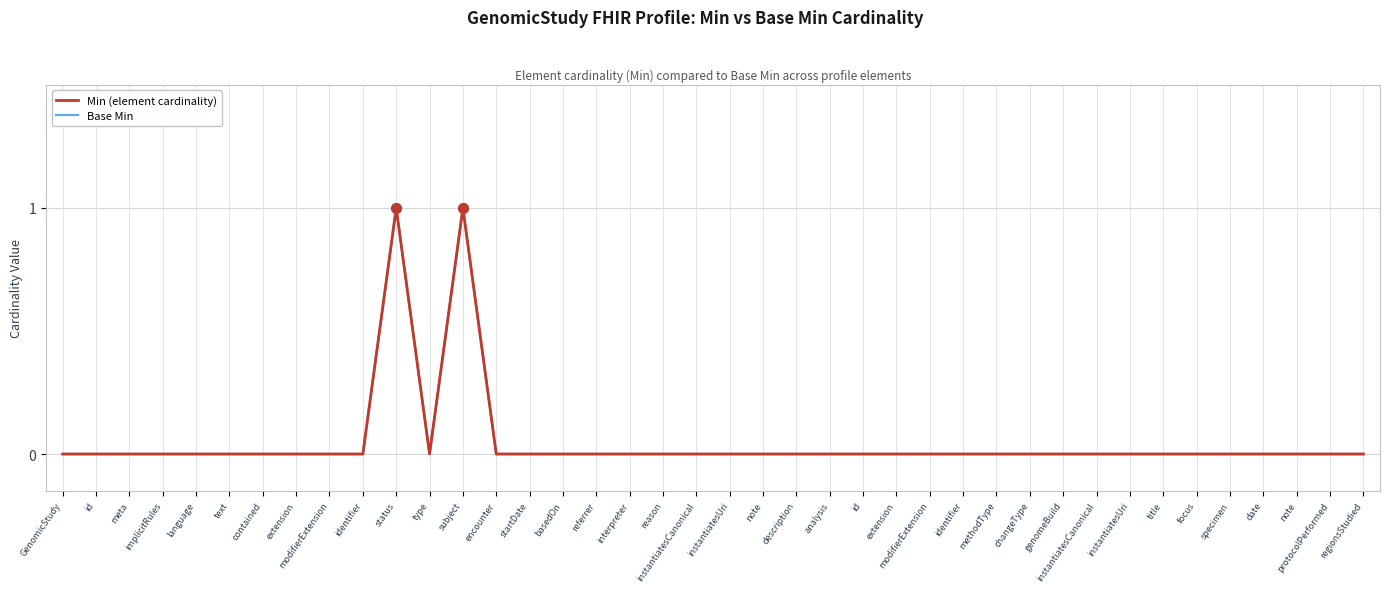

Is it true that Base Min equals 0 at id?

False